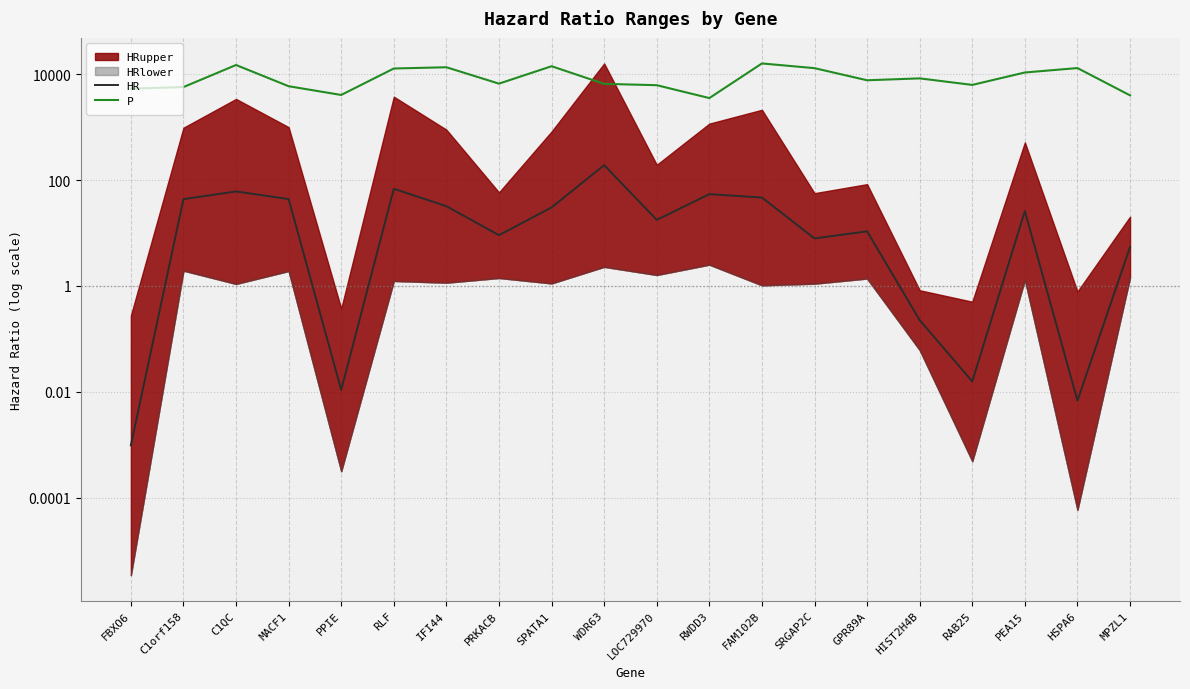

What is the label of the 13th point from the left?

FAM102B